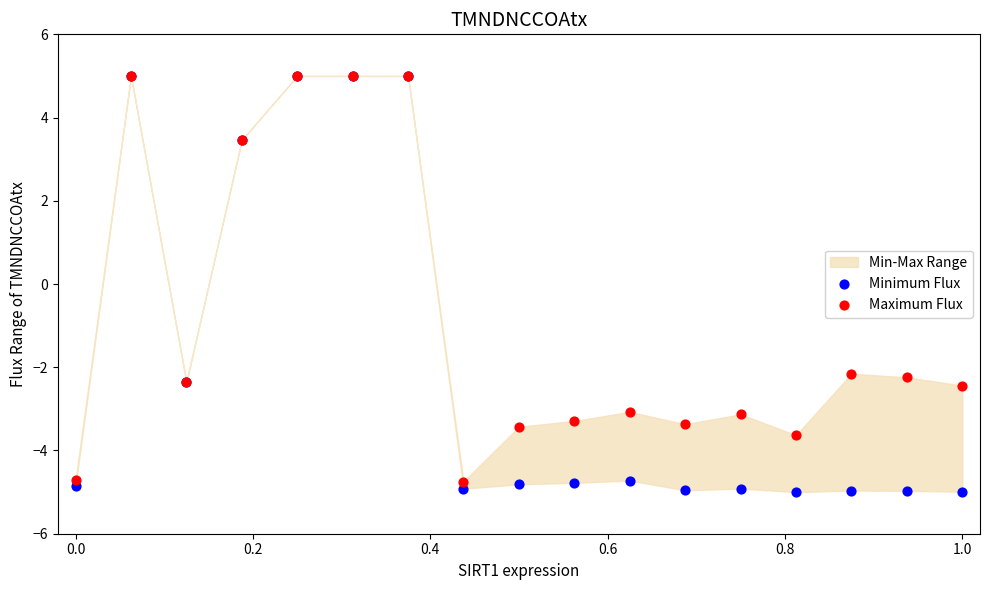

Which series has the widest spread of Y values?

Minimum Flux